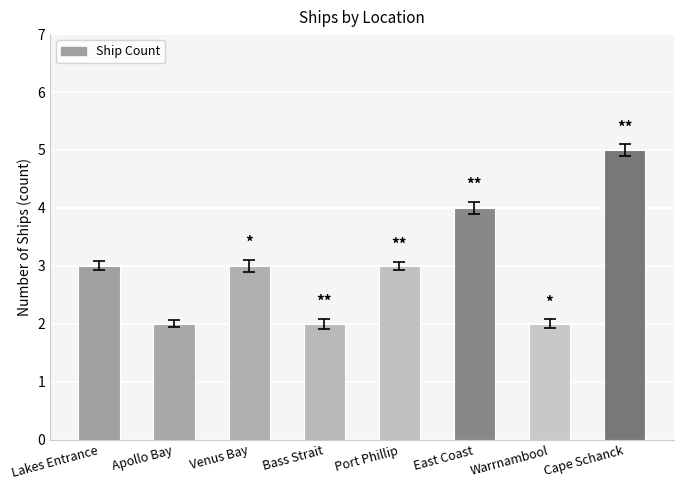

What is the approximate value at Cape Schanck?

5